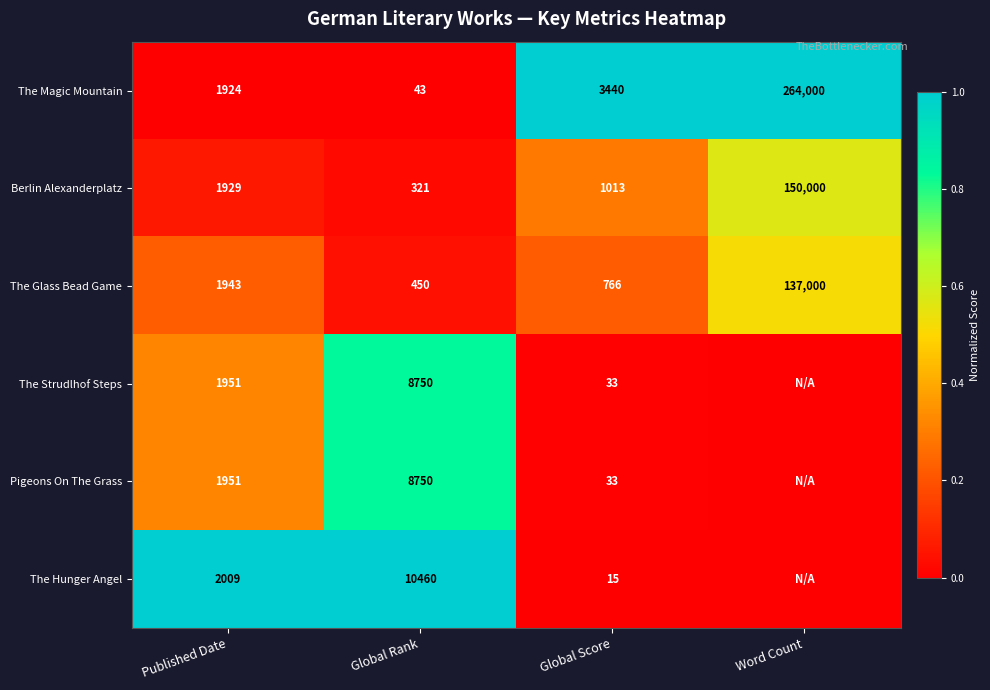

List the labels in order of Berlin Alexanderplatz value, largest first.

Word Count, Published Date, Global Score, Global Rank